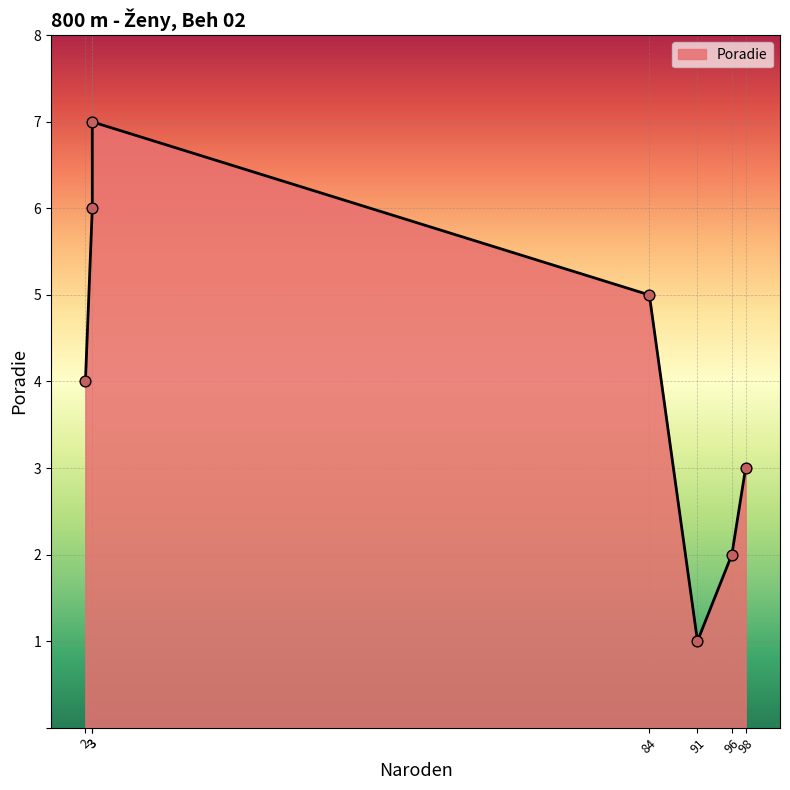

What is the change in value from 91 to 3?

+5